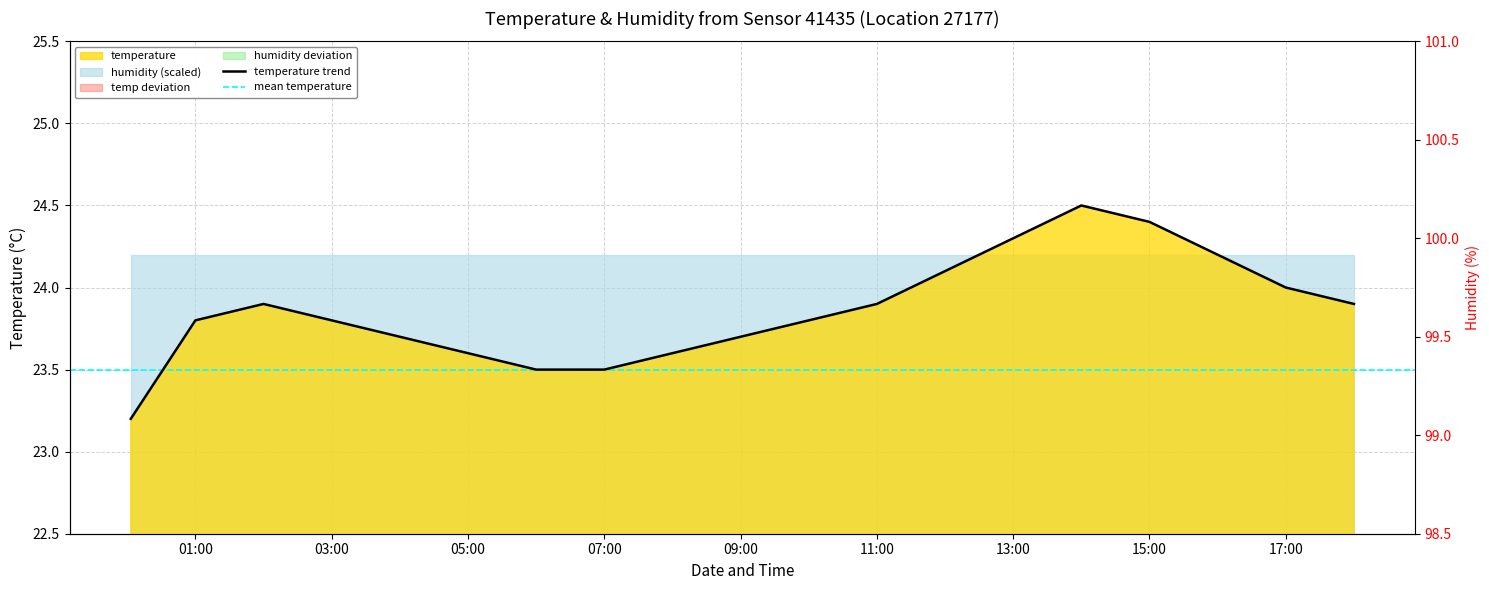

True or false: the data shows 40.7 at 03:00.

False